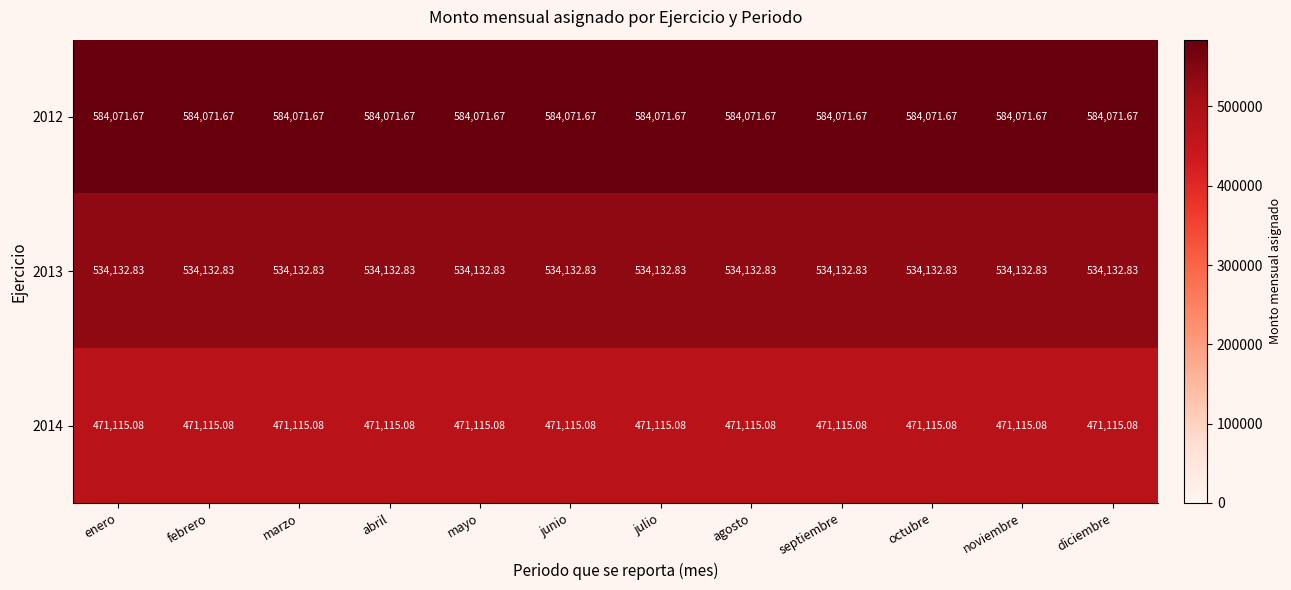

Reading left to right, what are all the values shown in this chart?

2012: enero=584071.7	febrero=584071.7	marzo=584071.7	abril=584071.7	mayo=584071.7	junio=584071.7	julio=584071.7	agosto=584071.7	septiembre=584071.7	octubre=584071.7	noviembre=584071.7	diciembre=584071.7
2013: enero=534132.8	febrero=534132.8	marzo=534132.8	abril=534132.8	mayo=534132.8	junio=534132.8	julio=534132.8	agosto=534132.8	septiembre=534132.8	octubre=534132.8	noviembre=534132.8	diciembre=534132.8
2014: enero=471115.1	febrero=471115.1	marzo=471115.1	abril=471115.1	mayo=471115.1	junio=471115.1	julio=471115.1	agosto=471115.1	septiembre=471115.1	octubre=471115.1	noviembre=471115.1	diciembre=471115.1